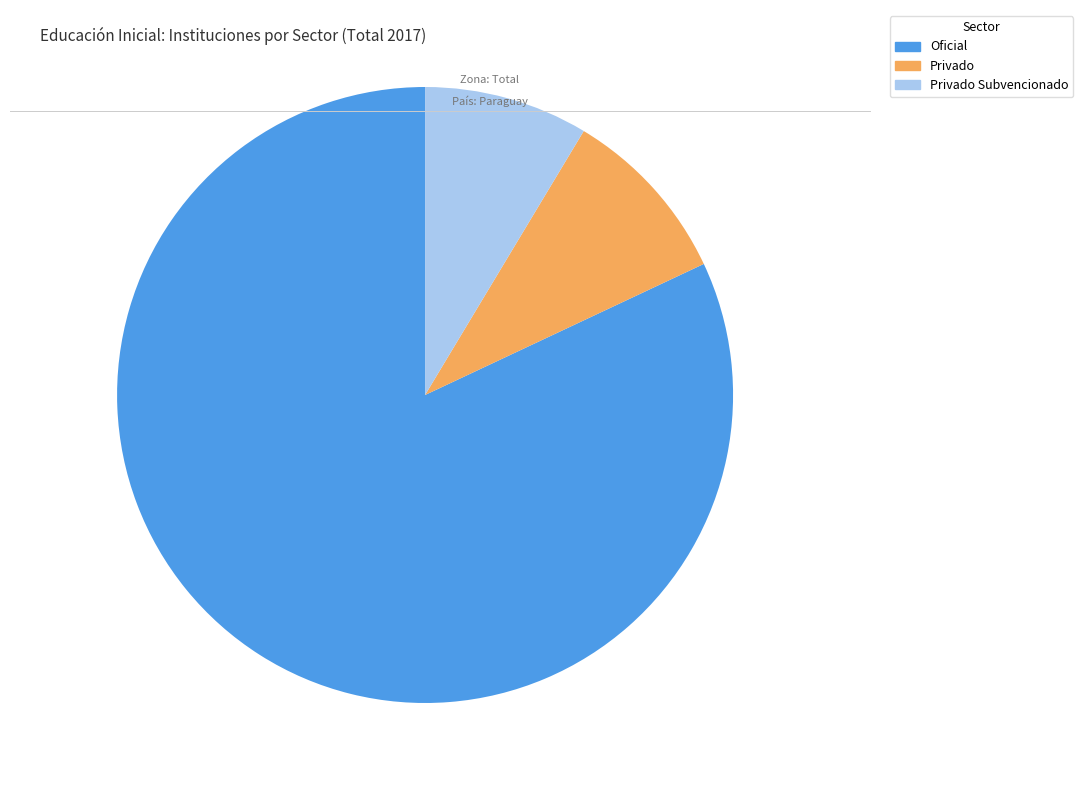

Between Privado Subvencionado and Privado, which is larger?

Privado